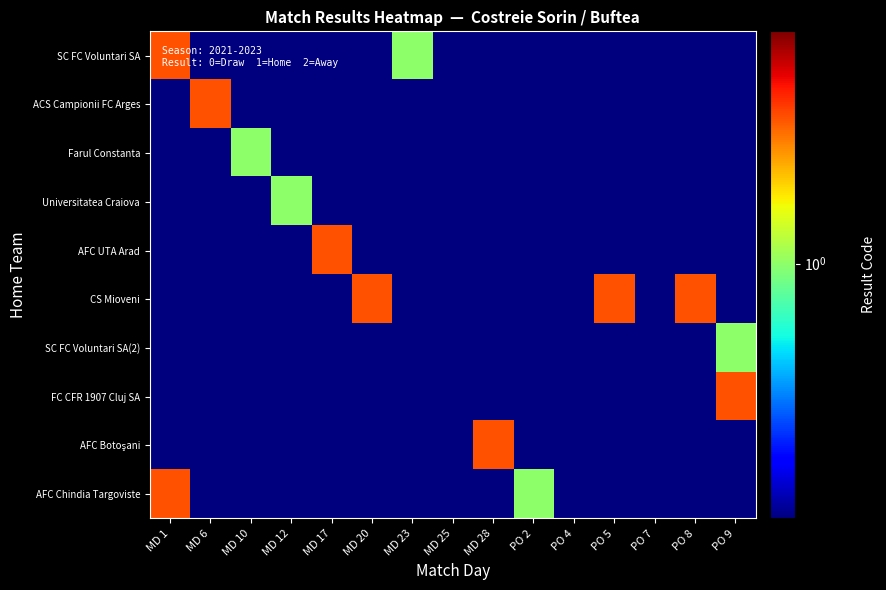

Which series changed the most between MD 1 and PO 7?

SC FC Voluntari SA